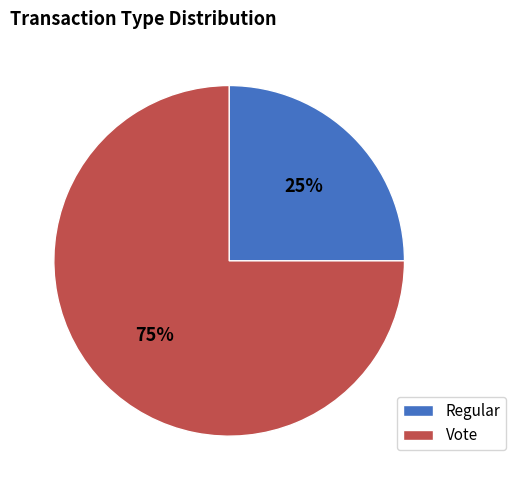

Which category has the biggest portion of the pie?

Vote